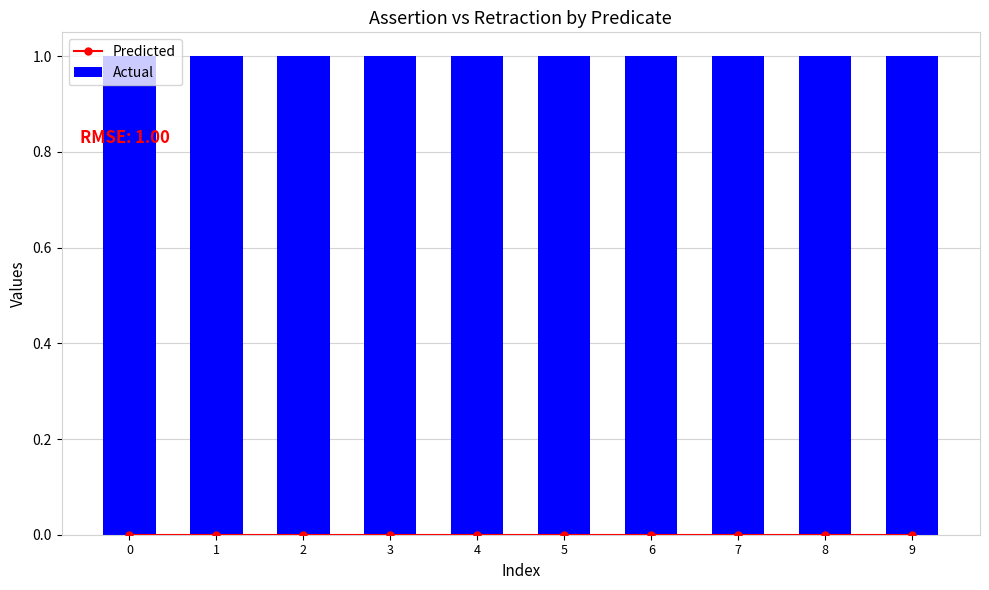

What is the minimum value for Actual?

1